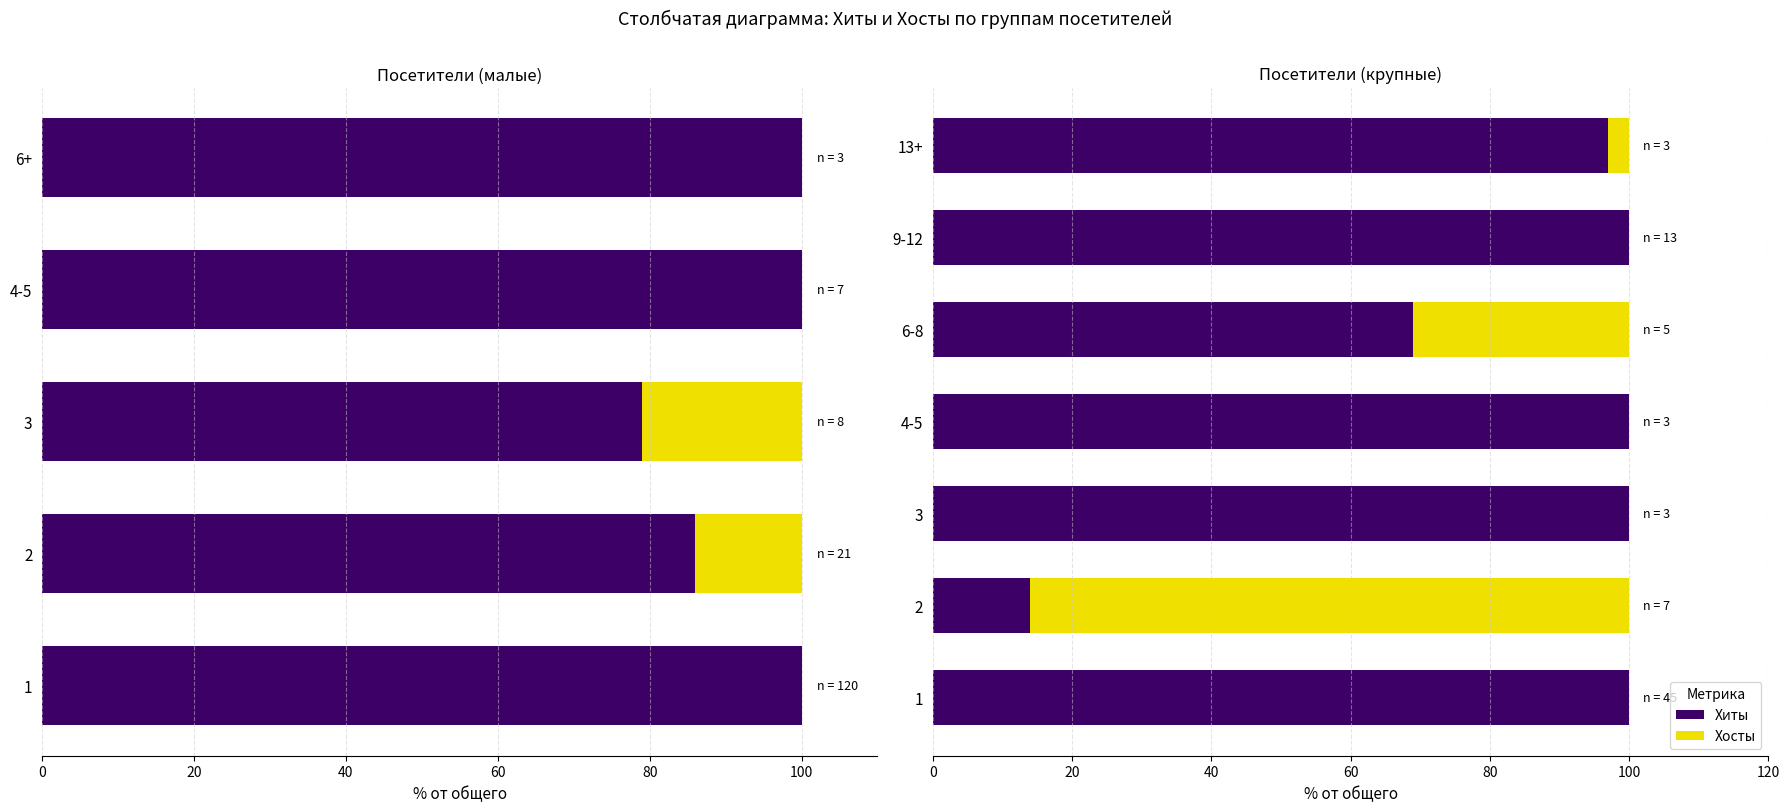

What is the difference between the second highest and second lowest values in the Хиты series?

31